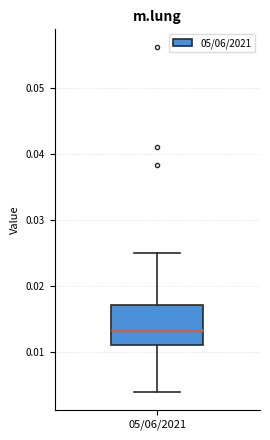

Read this box plot against the y-axis: the position of the median line, the range covered by the box, and the ends of both whiskers. The values are not printed on the chart, so give them approximately, as read against the axis.

median 0.013, box 0.011 to 0.017, whiskers 0.004 to 0.025